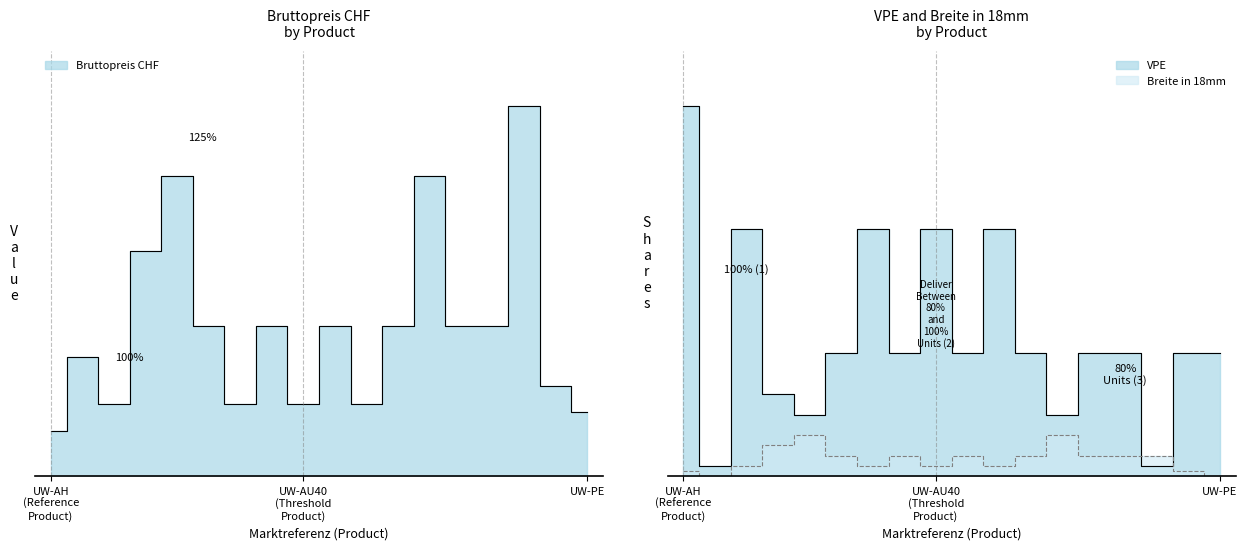

At which category does the chart reach its minimum across all series?

UW-K52